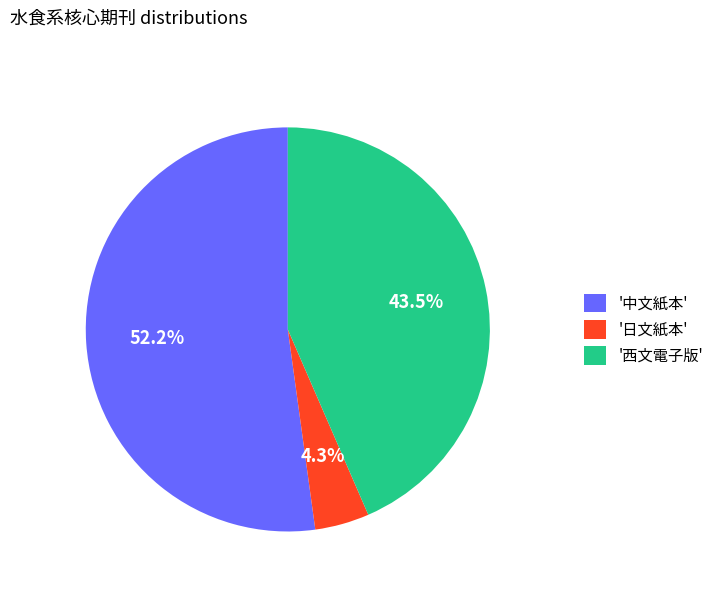

Approximately how many times larger is the value at '中文紙本' compared to '西文電子版'?

1.2